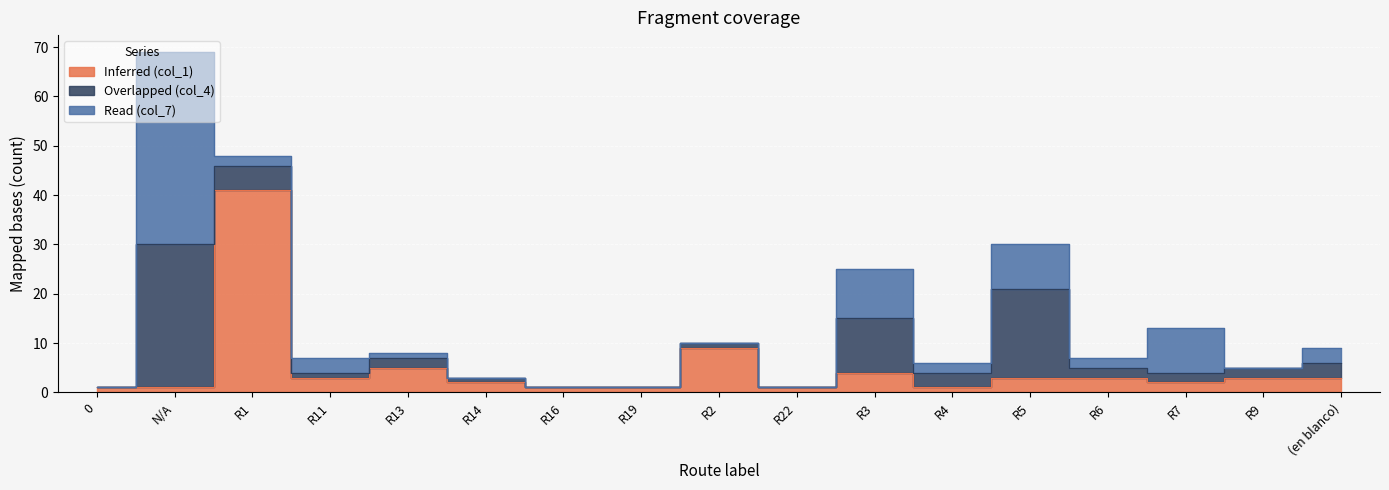

How many values in Overlapped (col_4) are above zero?

13